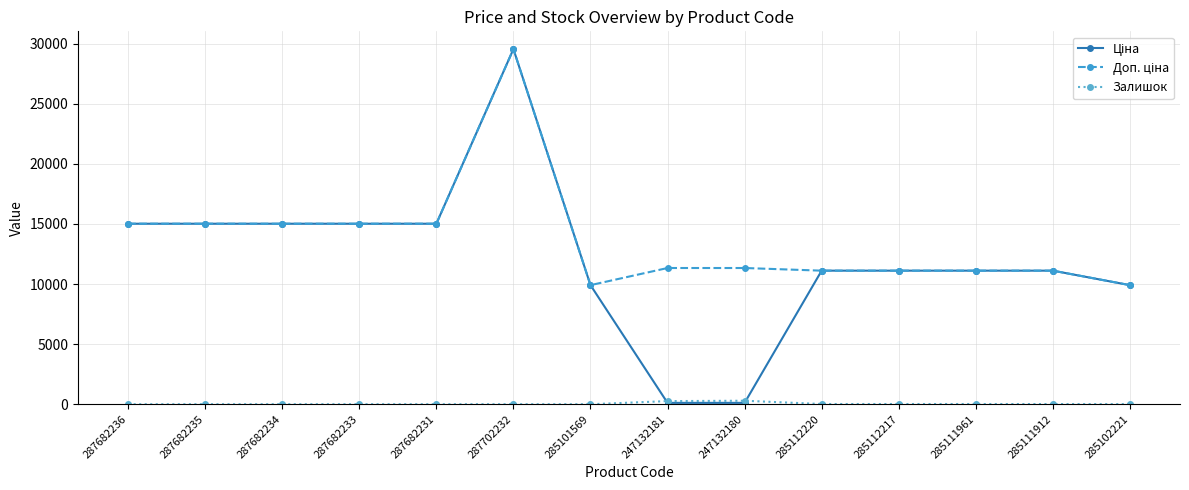

Which category has the highest value across all series?

287702232